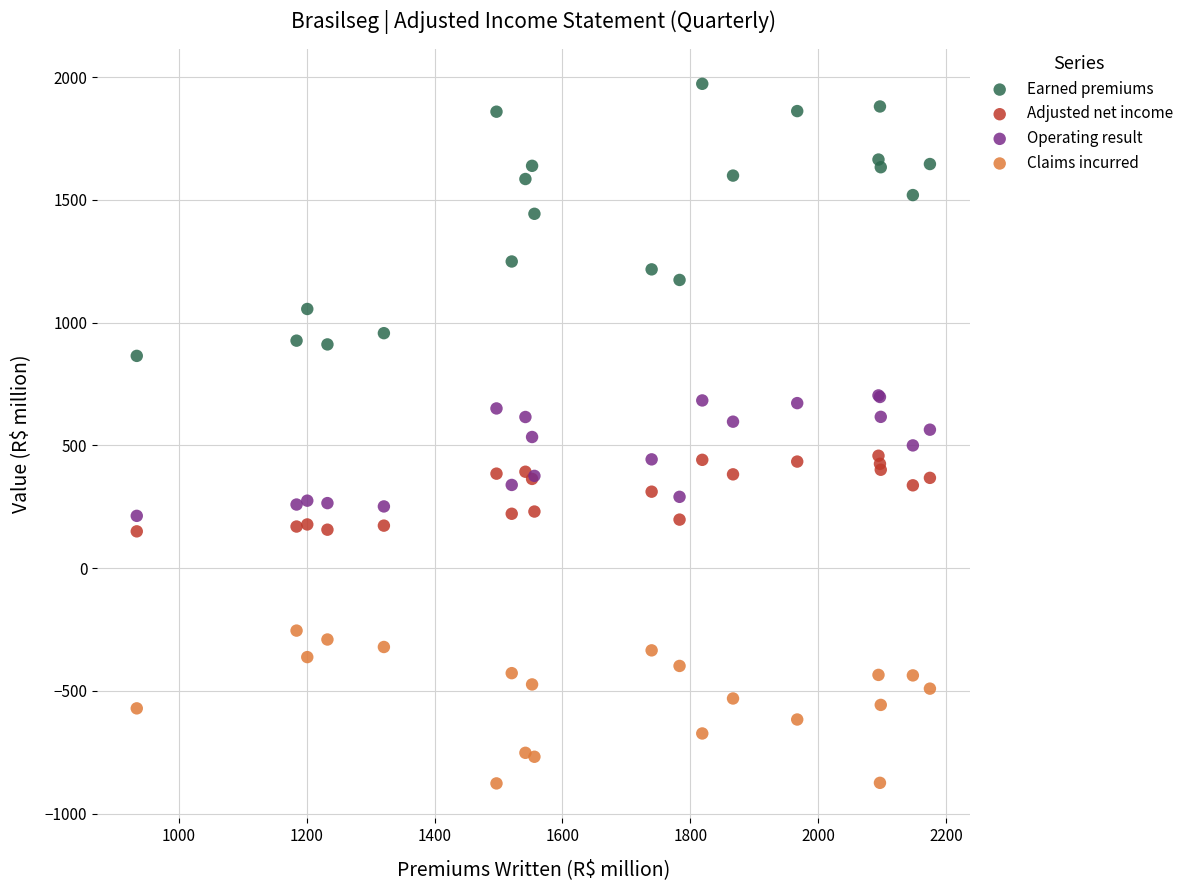

What is the X range (max minus min) for the scatter plot?

1240.6